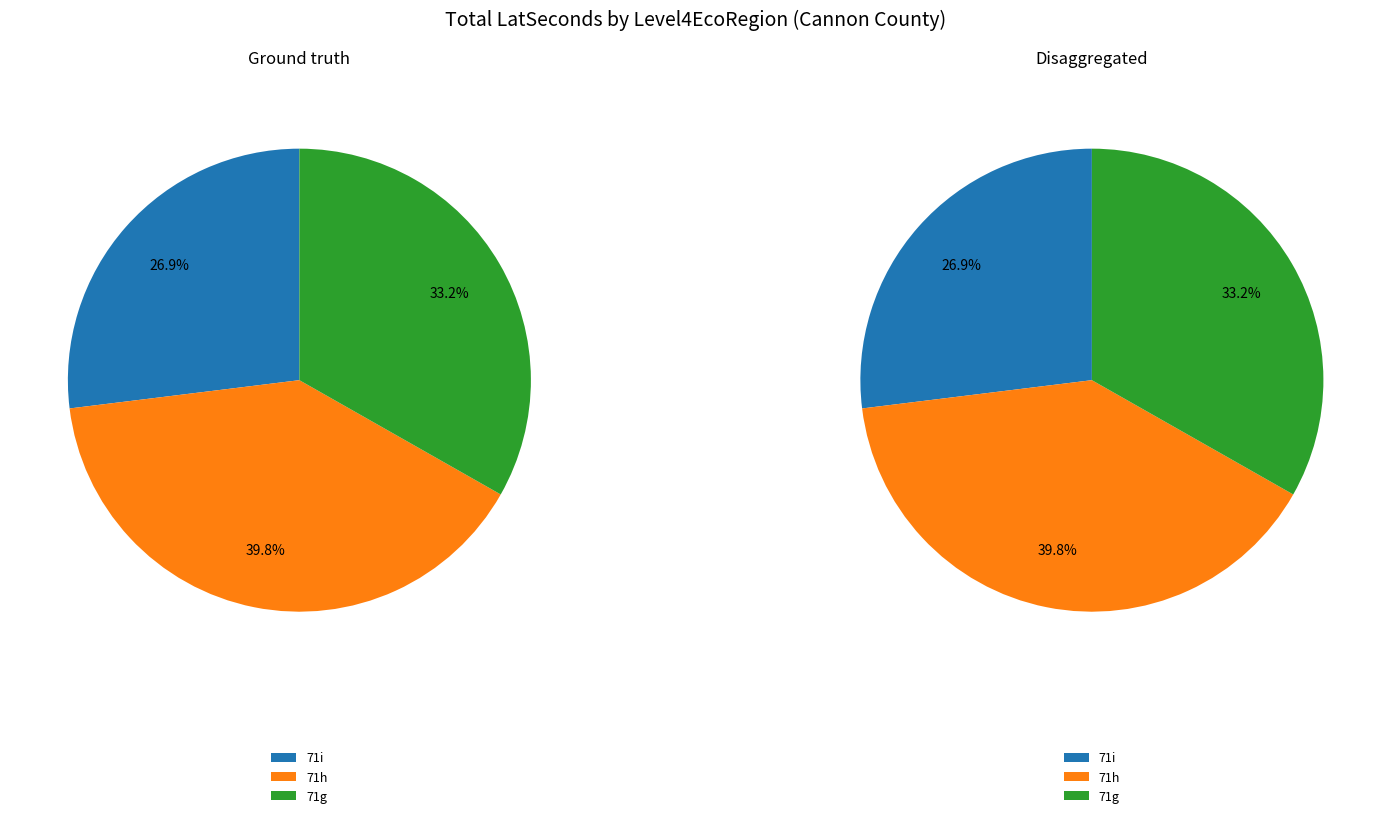

True or false: 7 accounts for 9% of the total.

False